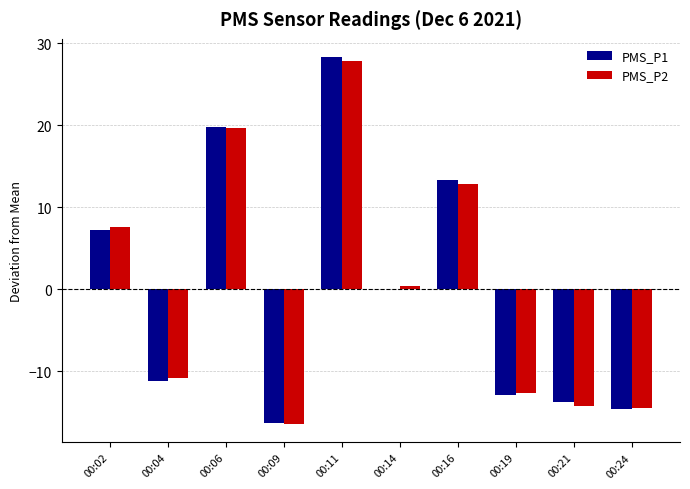

What is the sum of the PMS_P2 values at 00:19 and 00:04?

-23.3